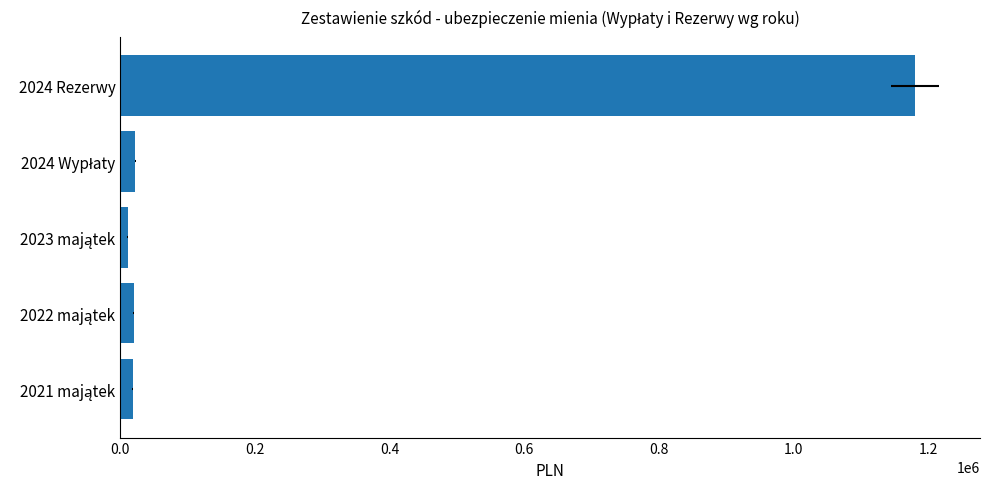

Read the value at 2023 majątek.

10903.9